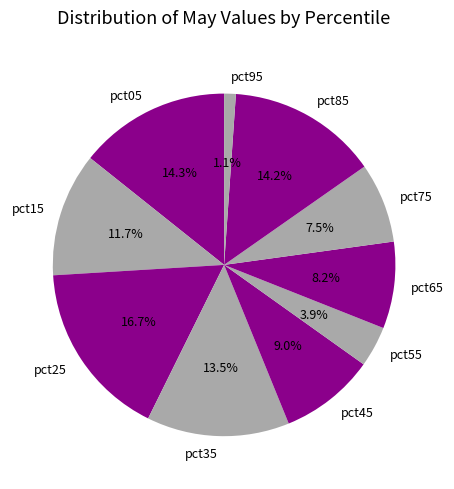

Does pct05 represent more than half of the total?

No